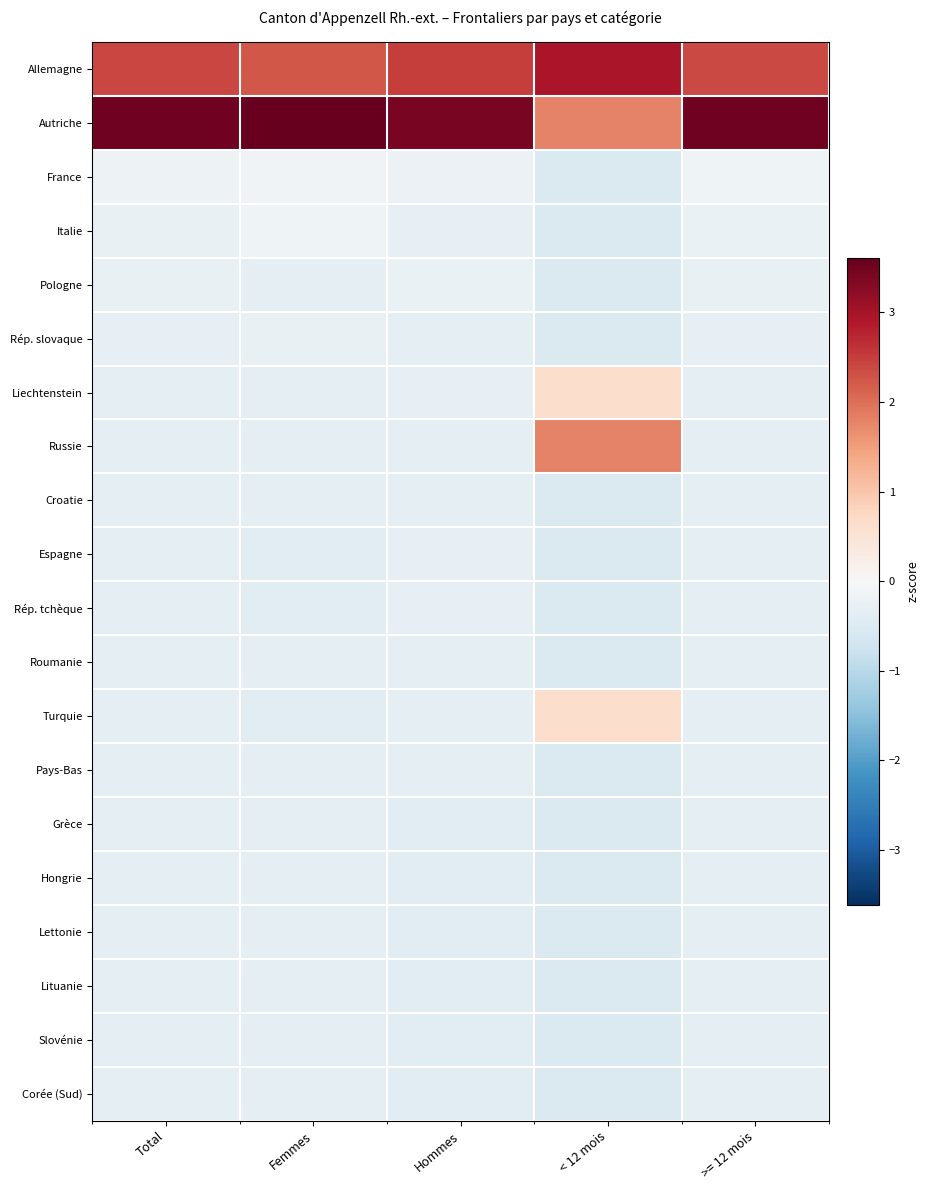

At which category is the sum across all series the highest?

Femmes